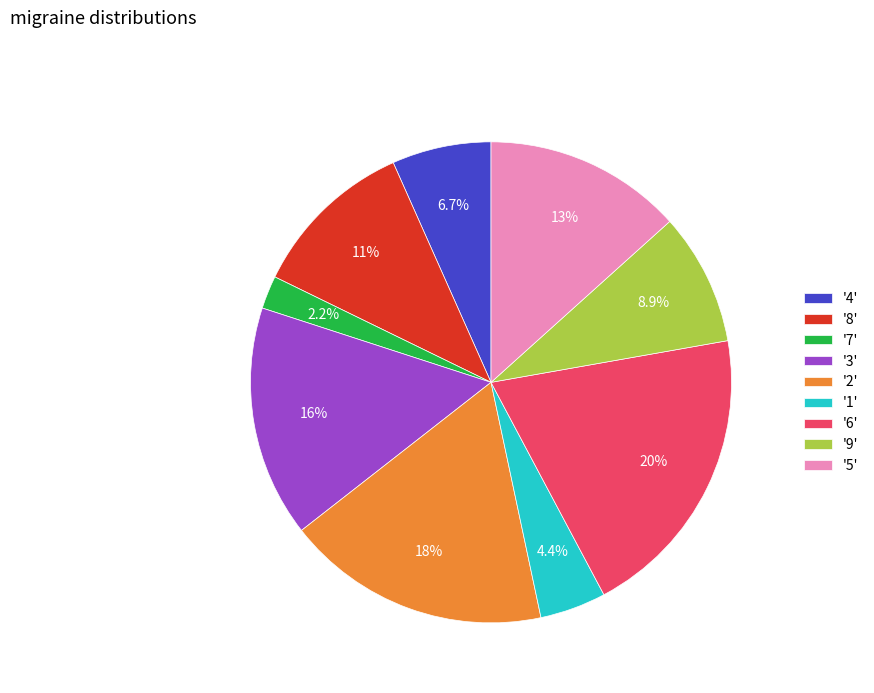

To the nearest percent, what is the difference between the largest and smallest slice percentages?

18%